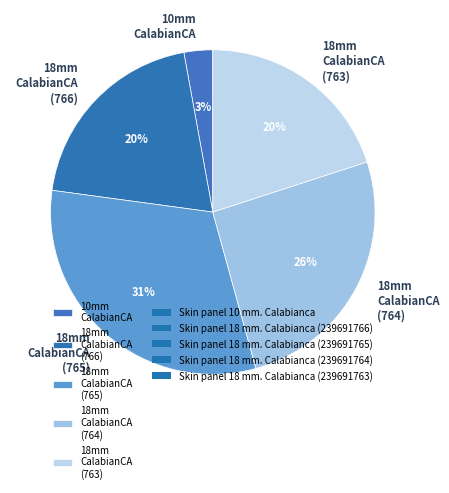

Approximately how many times larger is the value at 18mm CalabianCA (763) compared to 18mm CalabianCA (765)?

0.6